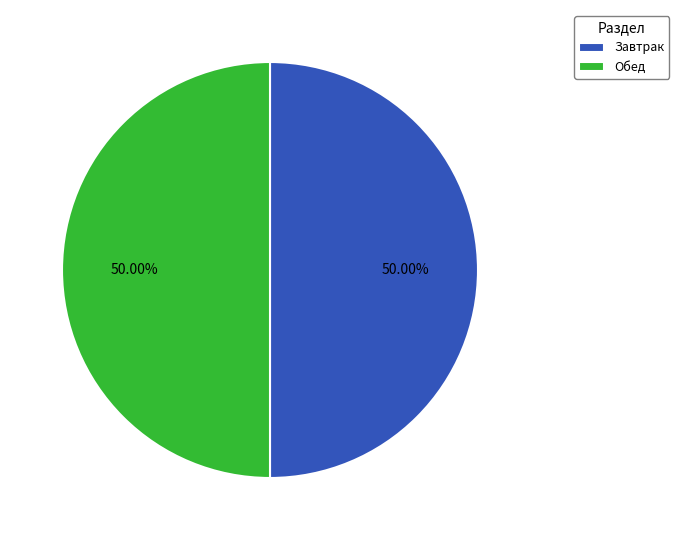

How many segments does this pie chart have?

2